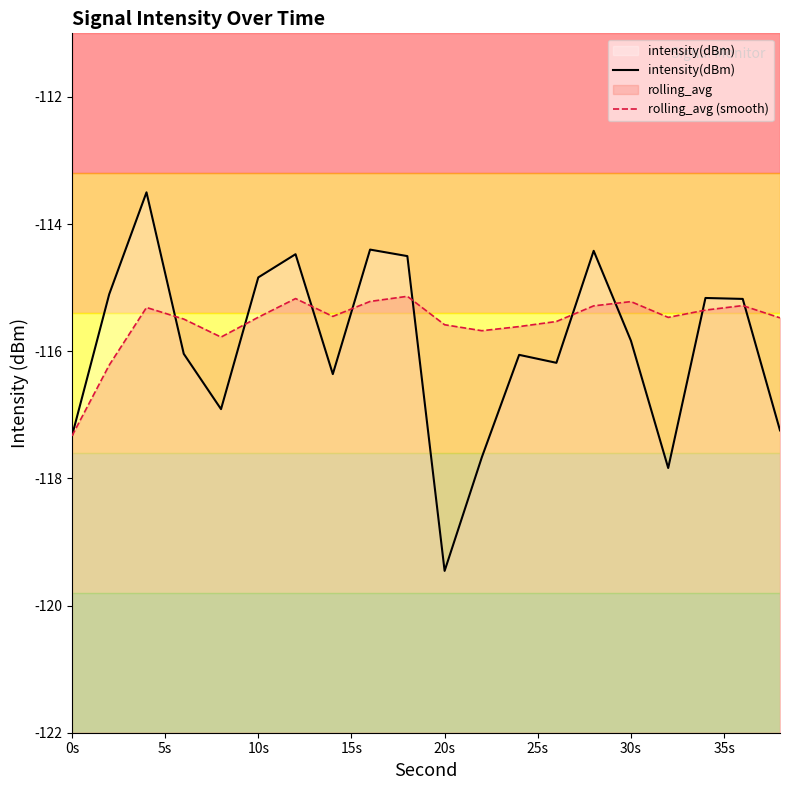

What is the greatest value displayed?

-113.5